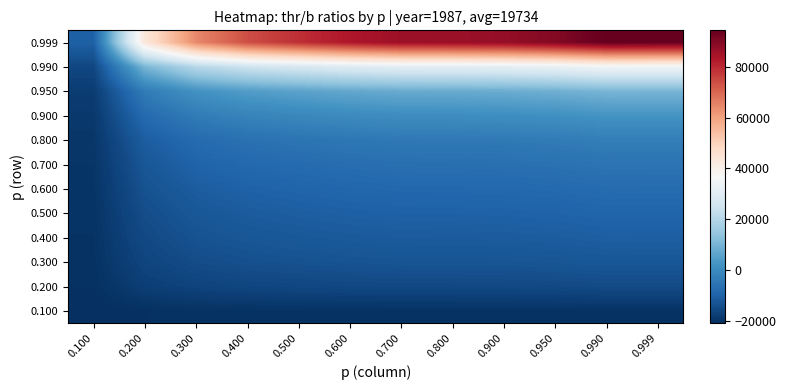

How many data points does each series have?

12